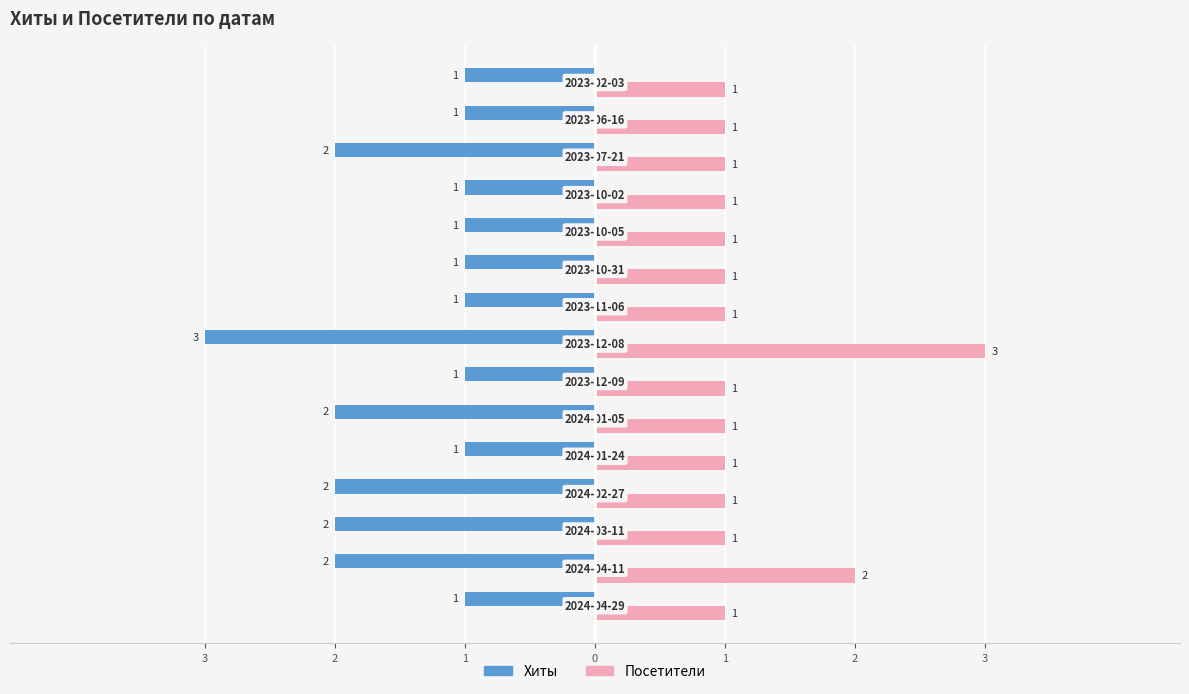

What is the minimum value for Посетители?

1